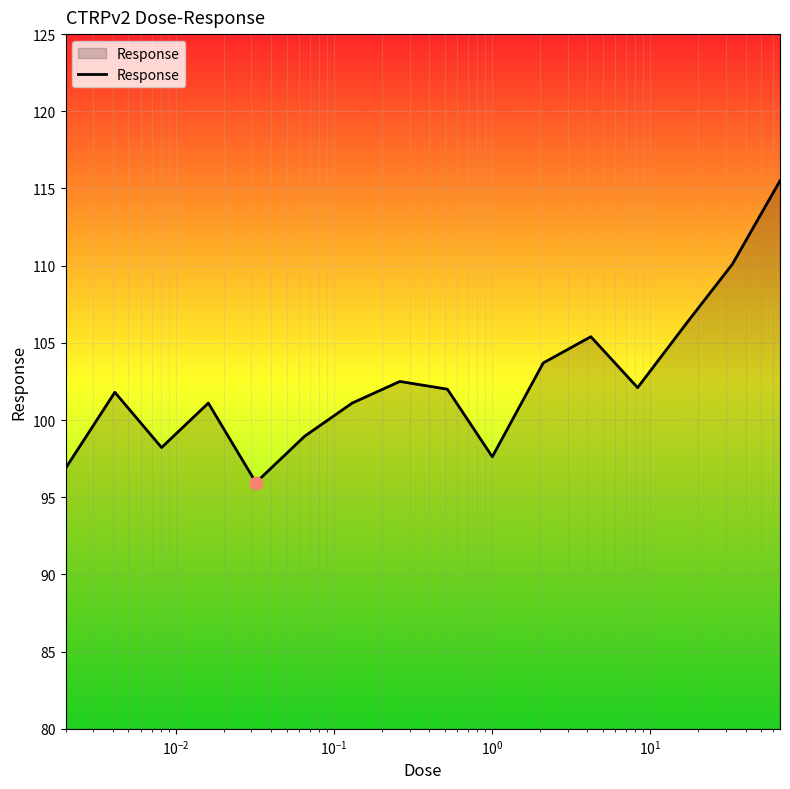

What is the maximum value shown in the chart?

115.5